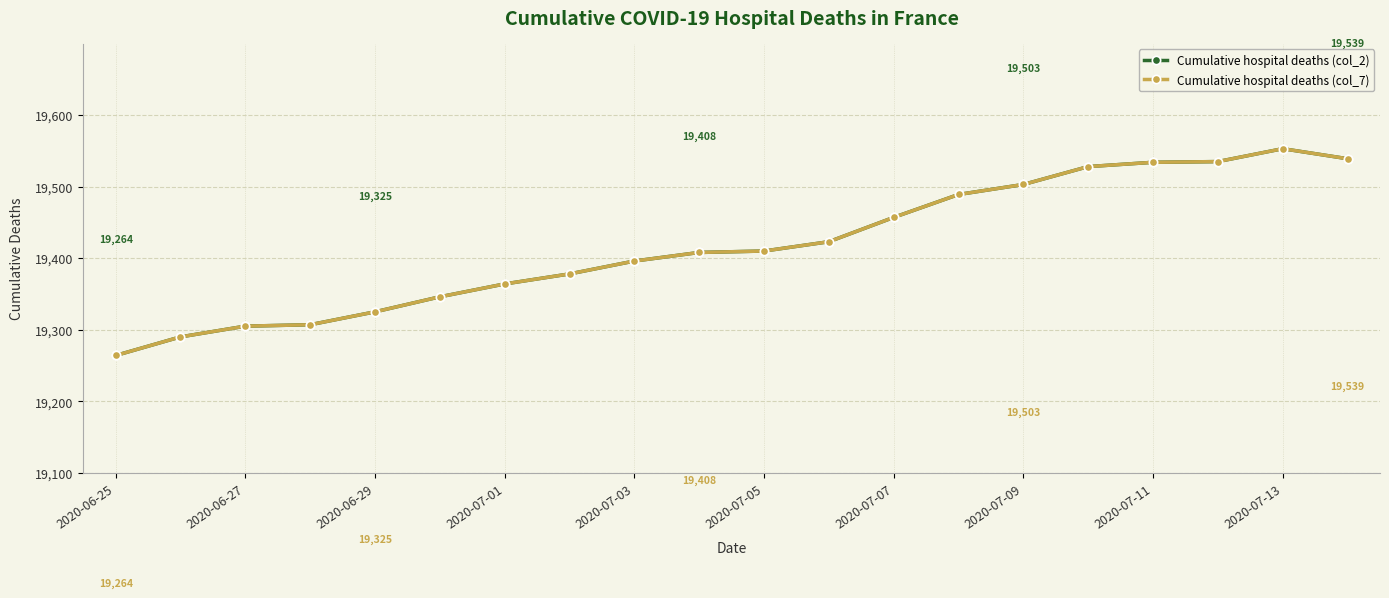

At which label does Cumulative hospital deaths (col_2) reach its minimum?

2020-06-25